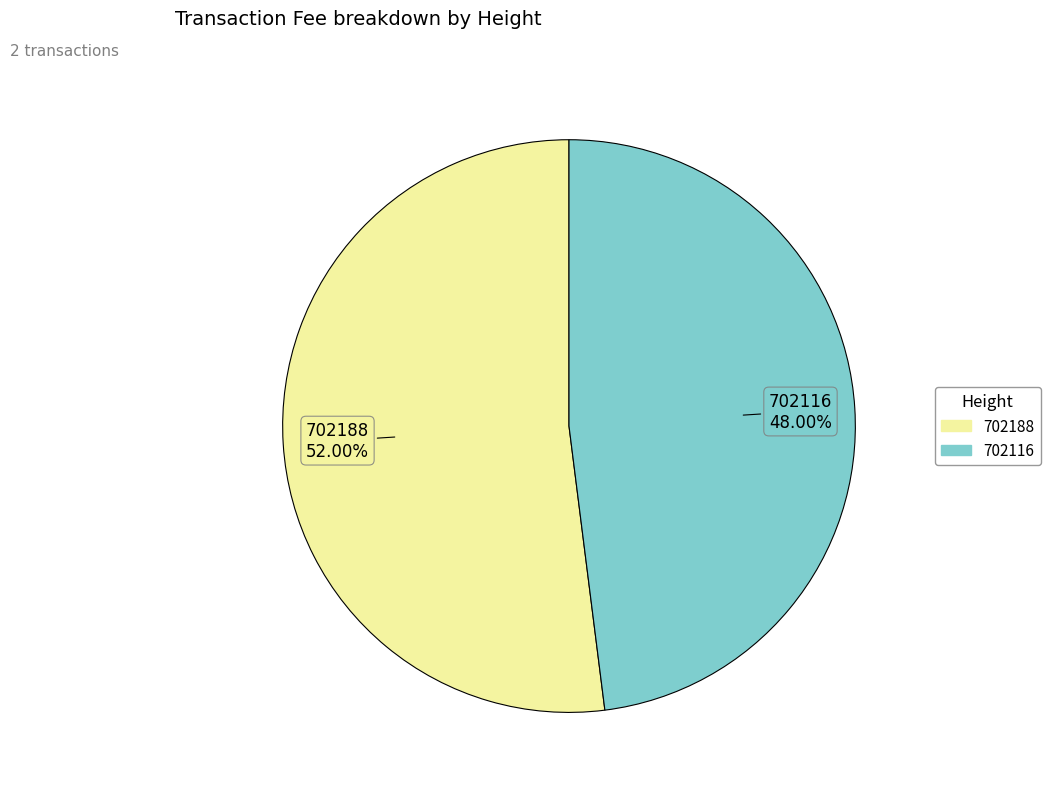

Do 702188 and 702116 together represent more than half of the pie?

Yes